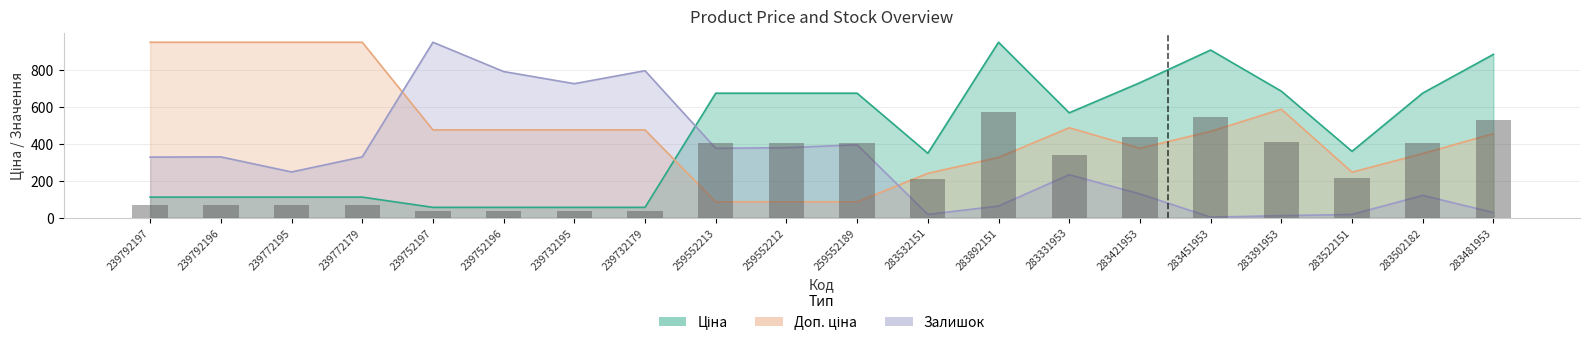

Which category has the lowest value in the Залишок series?

283451953